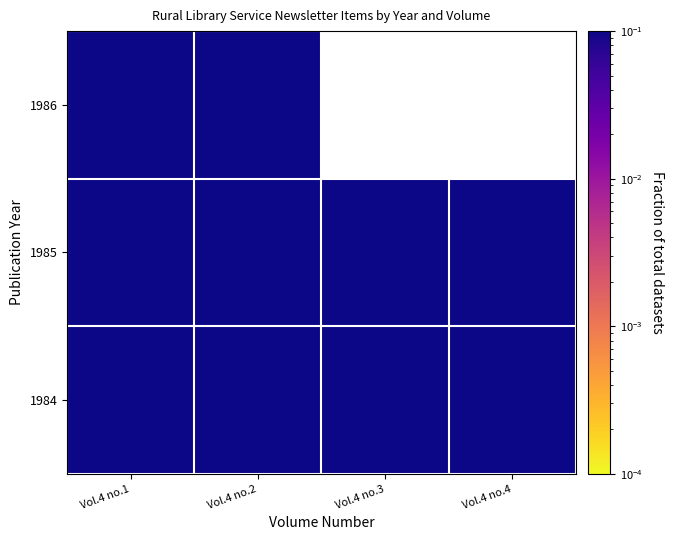

What is the average value of the 1985 series?

0.1